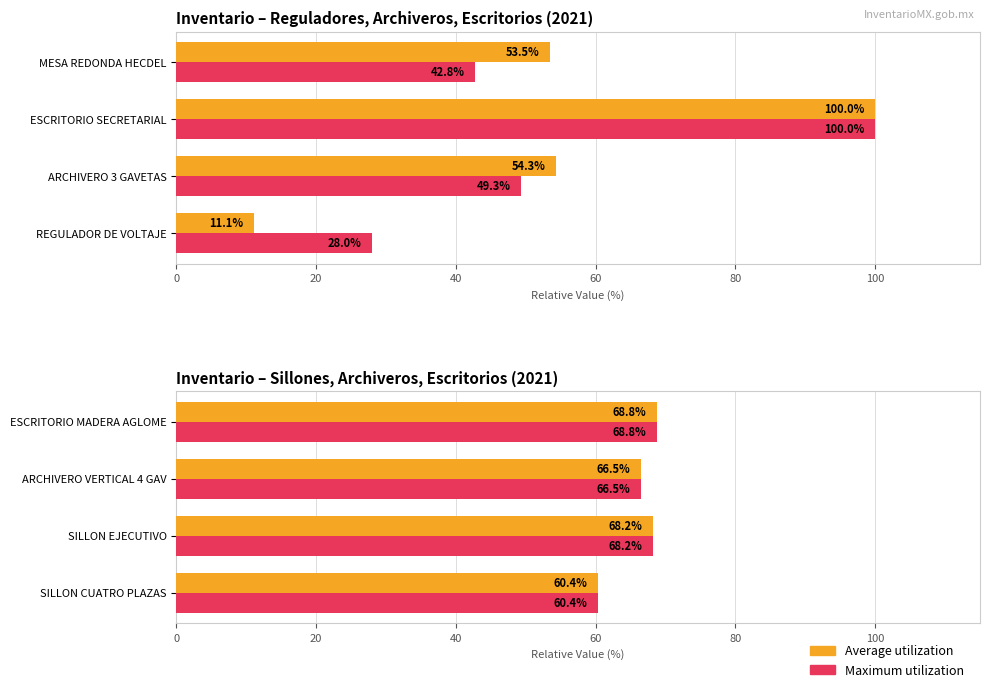

What is the difference between the maximum and second lowest values in the Average utilization series?

2.3